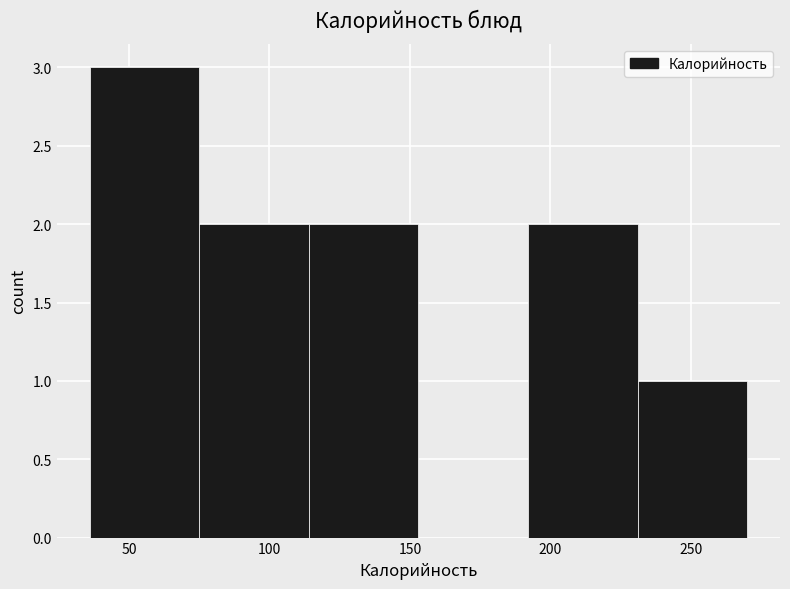

Reading left to right, list every bar in this chart as the range it spans on the x-axis followed by its height. Neither the bar edges nor the heights are printed on the chart, so give them approximately, as read against the axes.

36 to 75: 3
75 to 114: 2
114 to 153: 2
153 to 192: 0
192 to 231: 2
231 to 270: 1